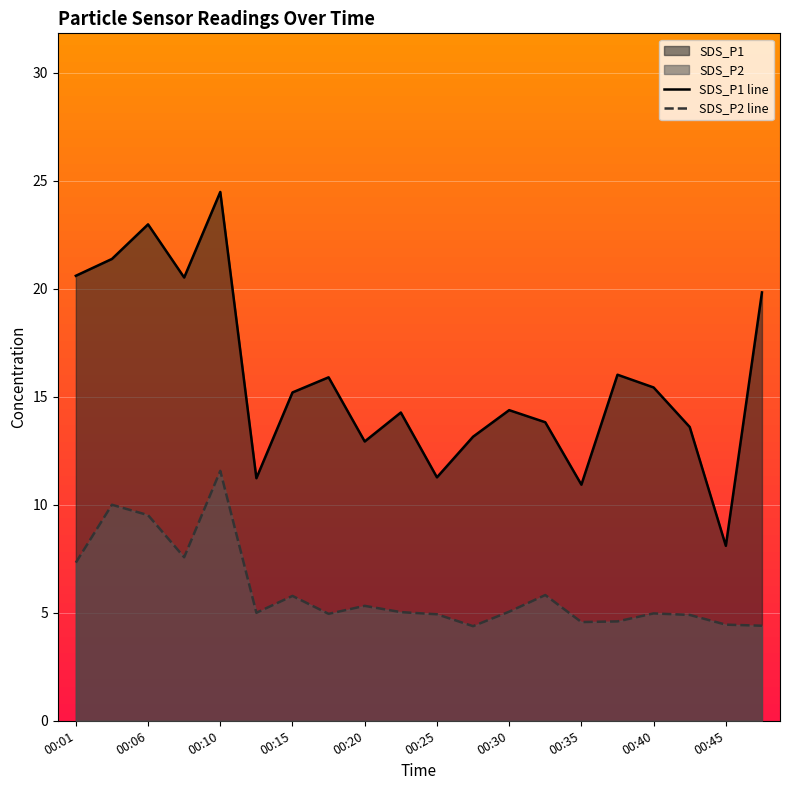

How many data points in SDS_P2 are less than 5?

9